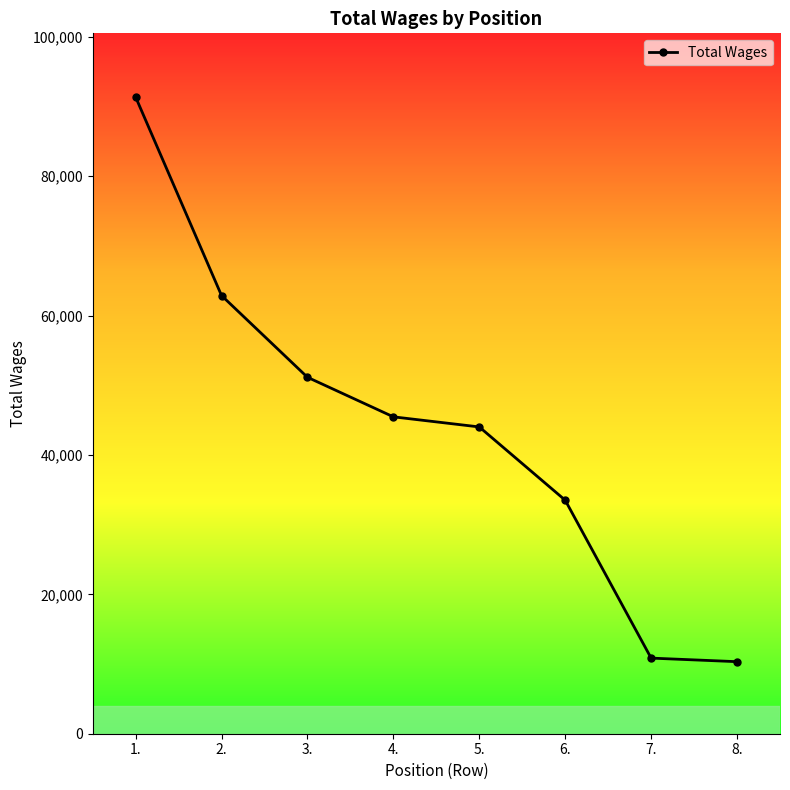

Which label corresponds to the largest value in the chart?

1.